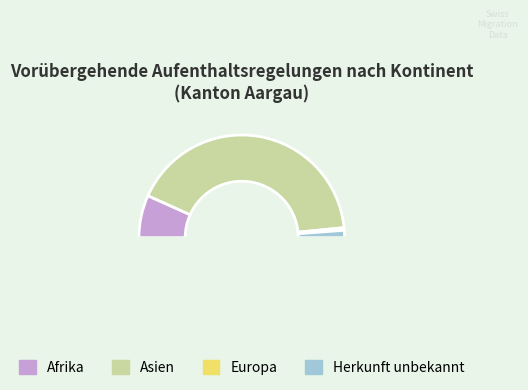

How many segments does this pie chart have?

5